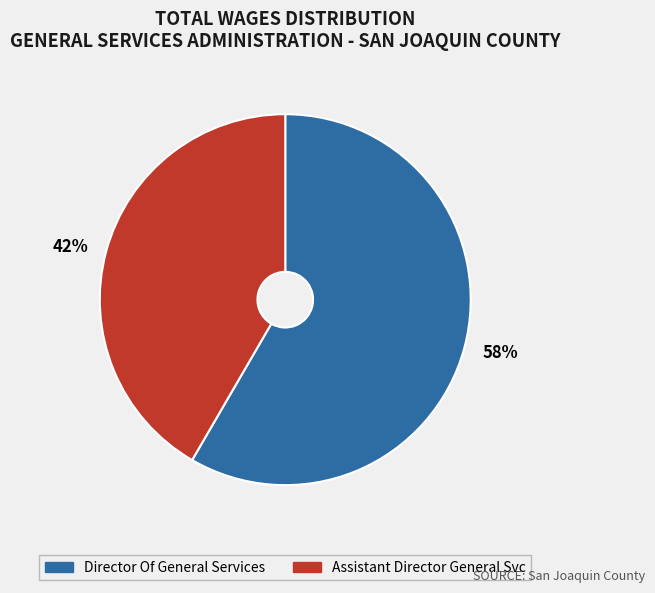

Do 42% and 58% together represent more than half of the pie?

Yes